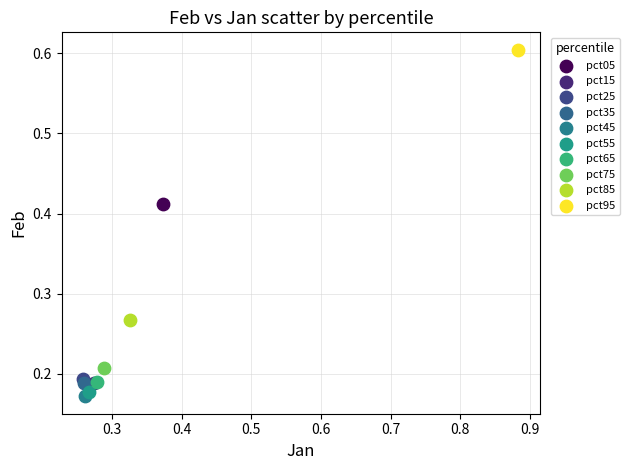

What are all the series names shown in the legend?

pct05, pct15, pct25, pct35, pct45, pct55, pct65, pct75, pct85, pct95